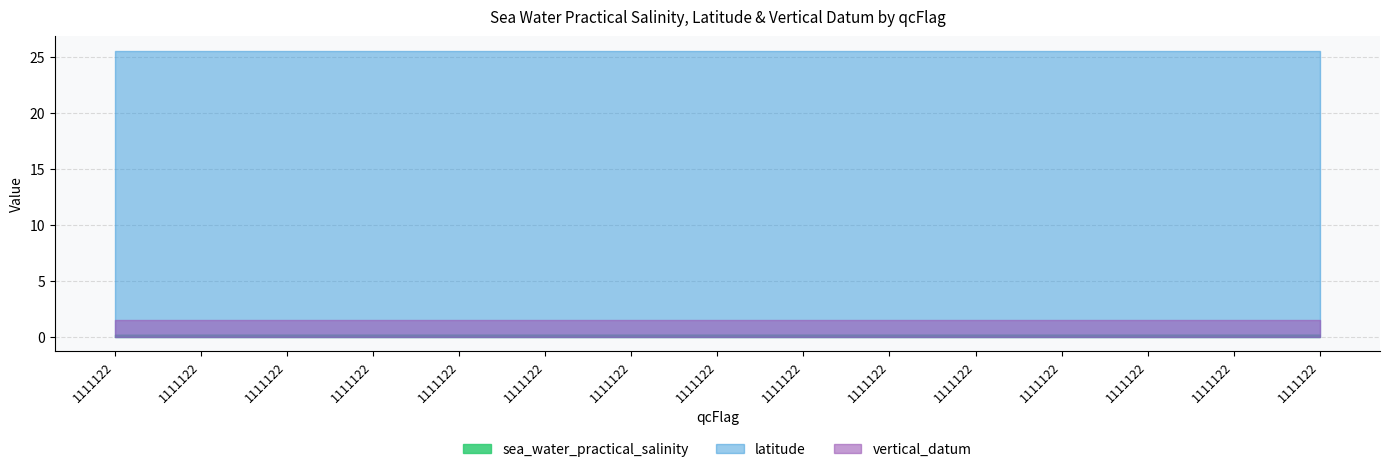

List the labels in order of sea_water_practical_salinity value, largest first.

1111122, 1111122, 1111122, 1111122, 1111122, 1111122, 1111122, 1111122, 1111122, 1111122, 1111122, 1111122, 1111122, 1111122, 1111122